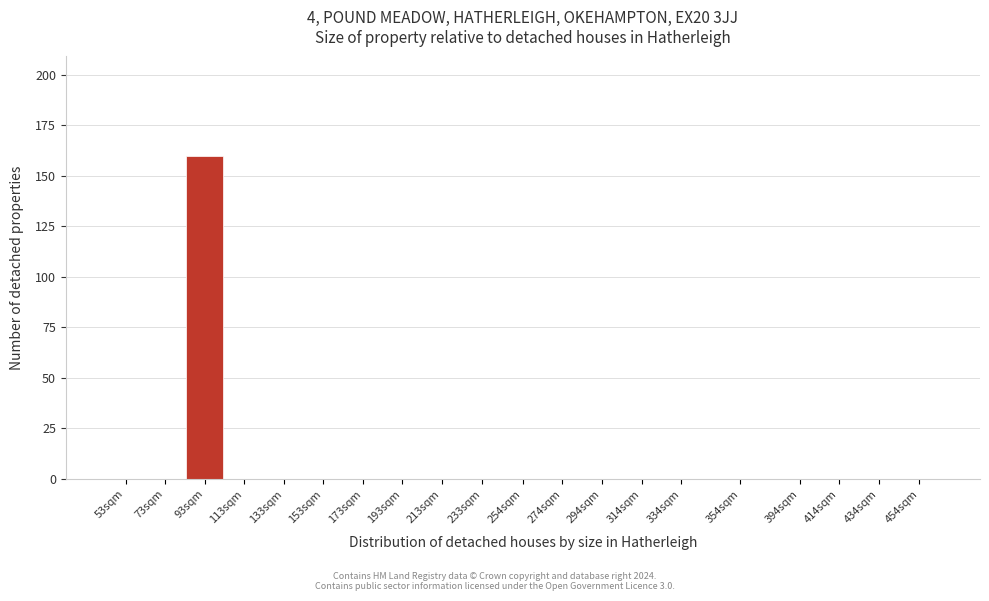

Reading left to right, transcribe all the data shown in this chart.

53sqm=0	73sqm=0	93sqm=160	113sqm=0	133sqm=0	153sqm=0	173sqm=0	193sqm=0	213sqm=0	233sqm=0	254sqm=0	274sqm=0	294sqm=0	314sqm=0	334sqm=0	354sqm=0	394sqm=0	414sqm=0	434sqm=0	454sqm=0